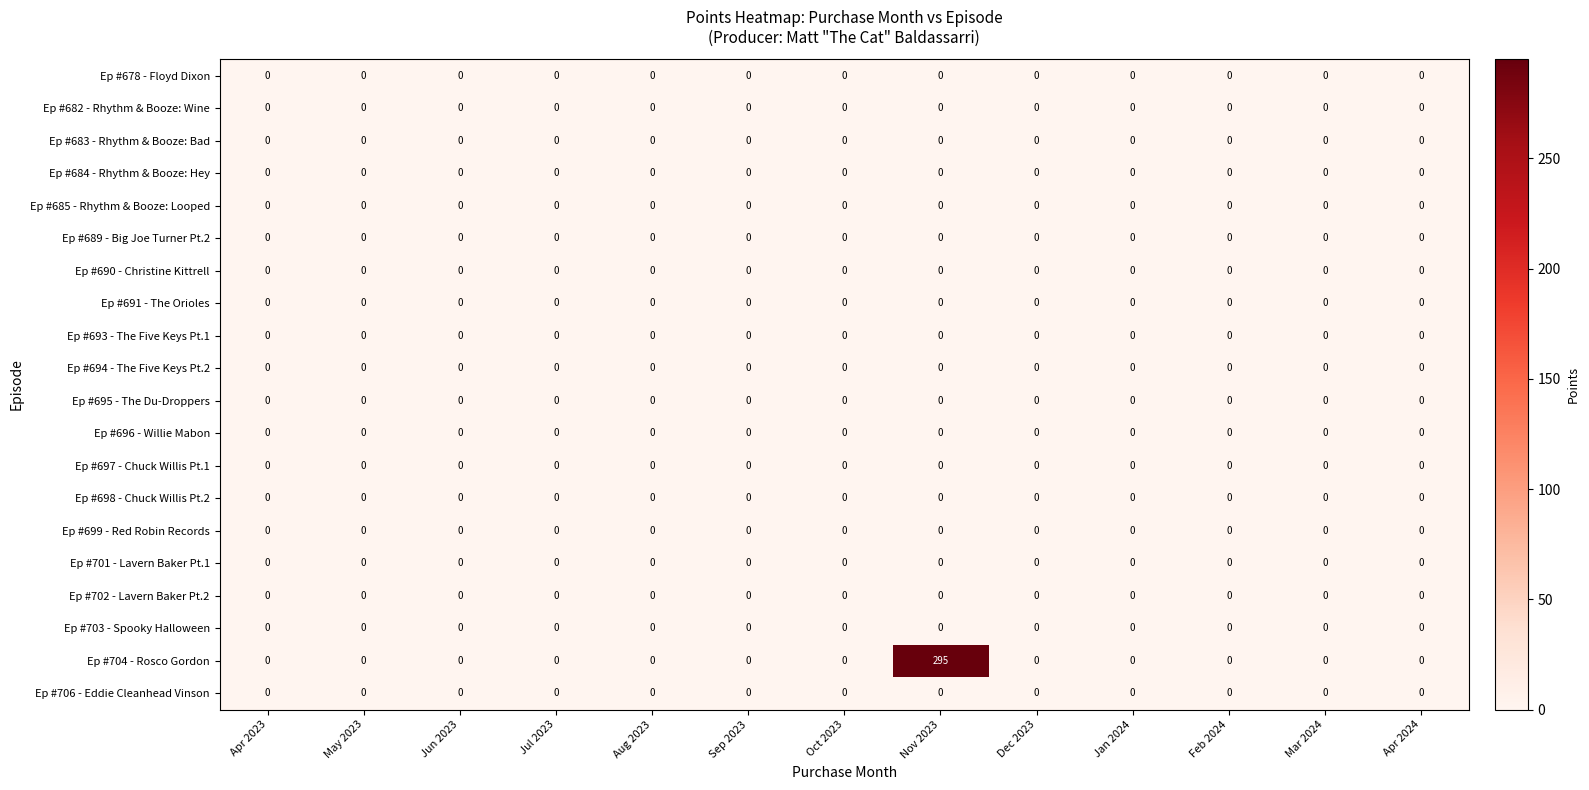

True or false: Ep #699 - Red Robin Records has a value of 0 at Sep 2023.

True